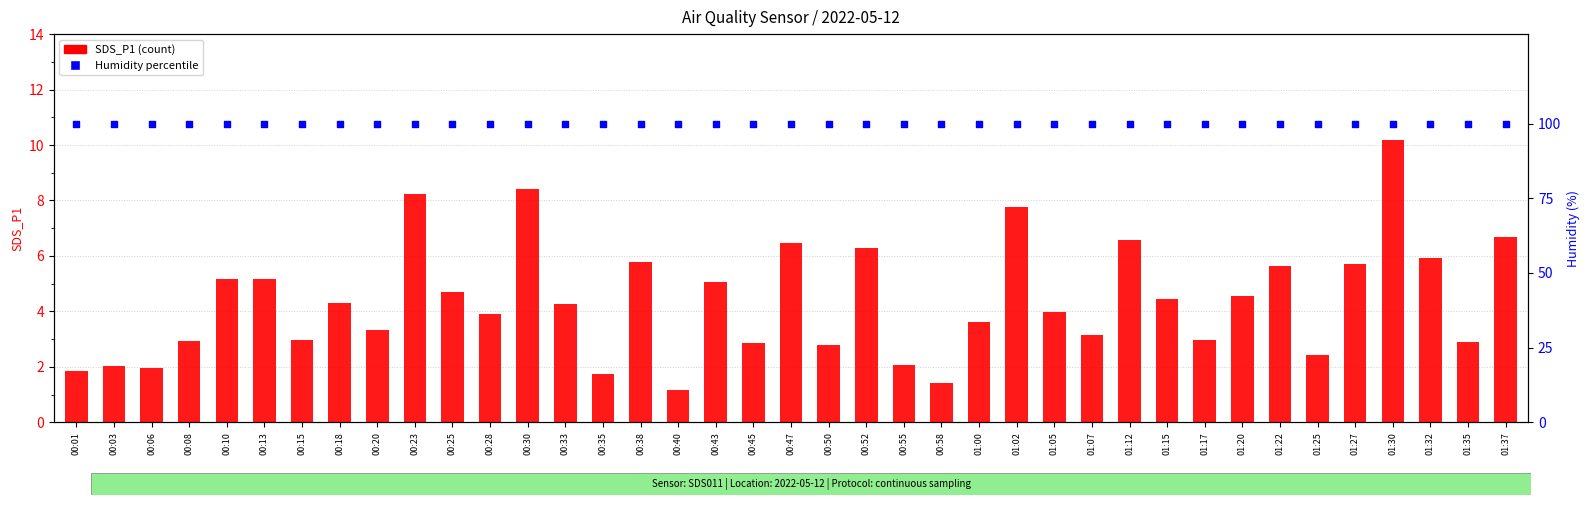

What is the total value across all series at 00:15?

102.9